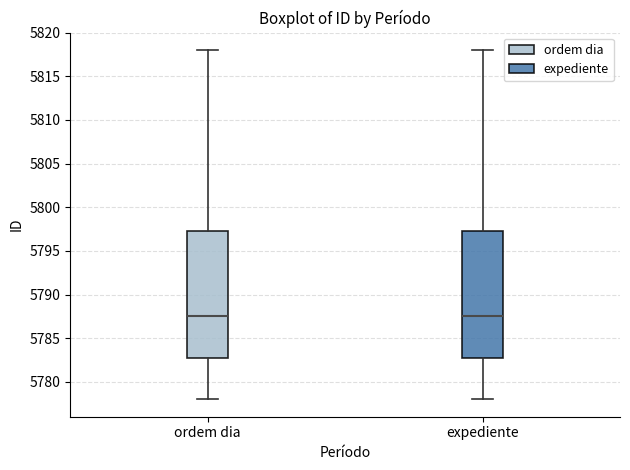

Reading left to right, transcribe this box plot: for each box, give where its median line is, the range the box spans, and where its two whiskers end, as read against the y-axis. The values are not printed on the chart, so give them approximately, as read against the axis.

ordem dia: median 5787.5, box 5783.0 to 5797.5, whiskers 5778.0 to 5818.0
expediente: median 5787.5, box 5783.0 to 5797.5, whiskers 5778.0 to 5818.0